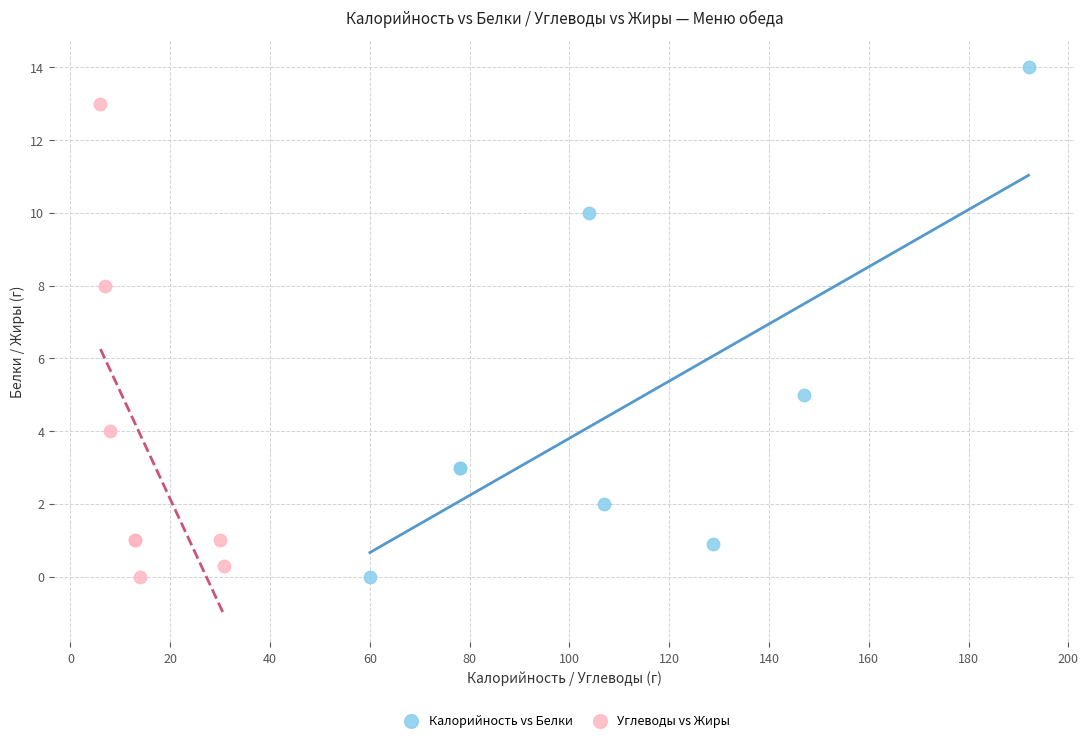

Which series contains the highest Y value?

Калорийность vs Белки